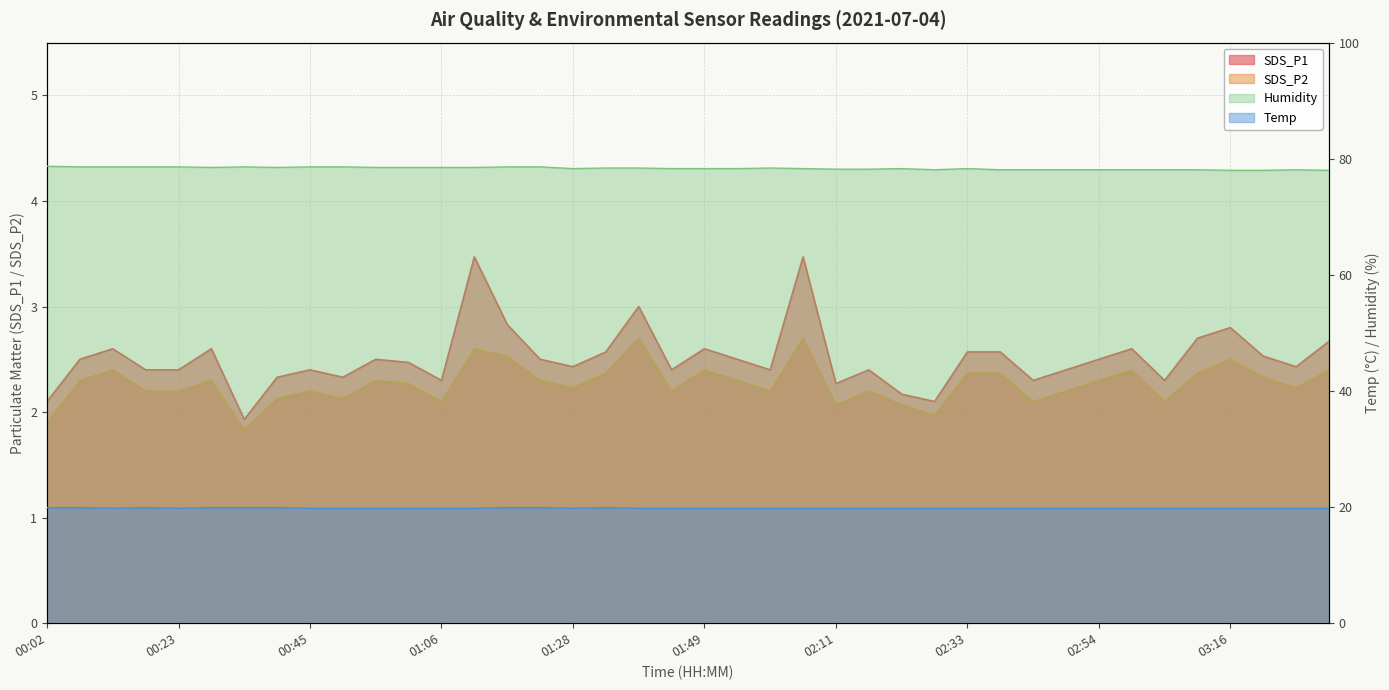

What is the spread (max minus min) of values at 03:32?

75.6